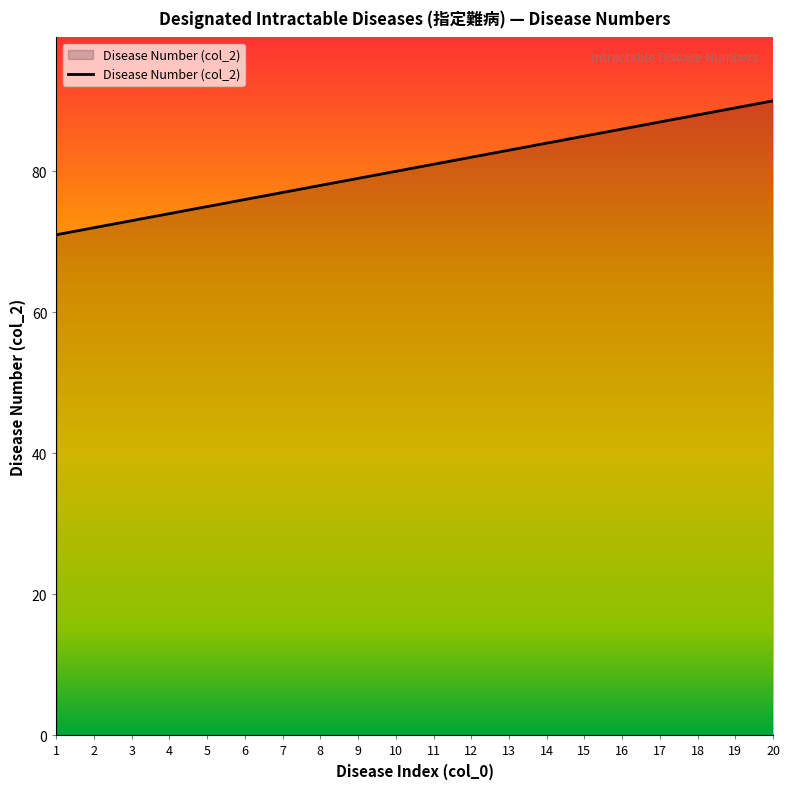

Between 16 and 1, which is larger?

16